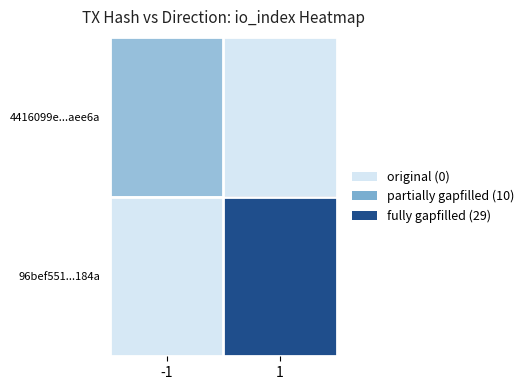

Which series changed the most between -1 and 1?

96bef551...184a